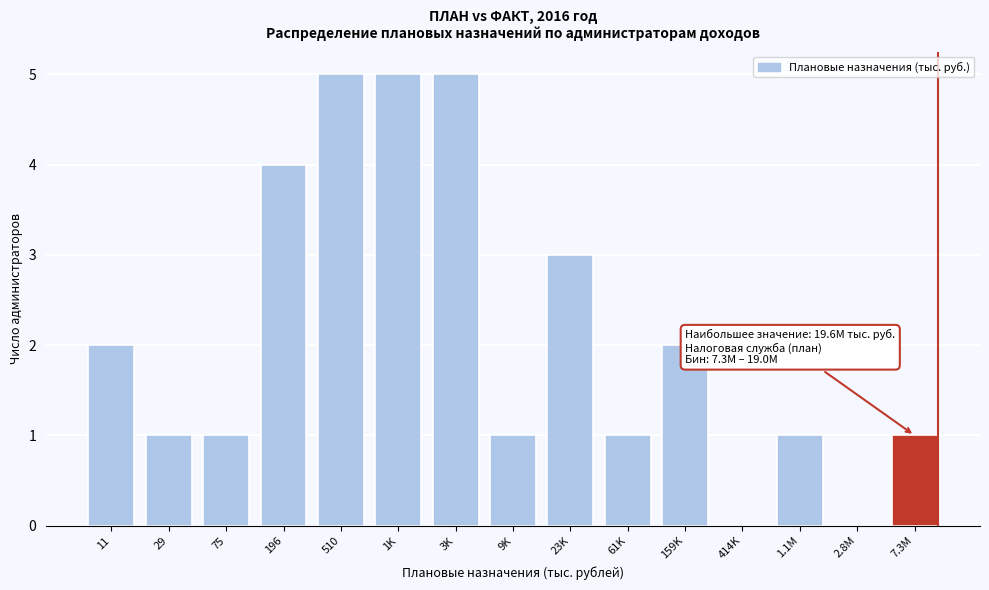

Reading left to right, list all the values displayed in this chart.

11=2	29=1	75=1	196=4	510=5	1K=5	3K=5	9K=1	23K=3	61K=1	159K=2	414K=0	1.1M=1	2.8M=0	7.3M=1